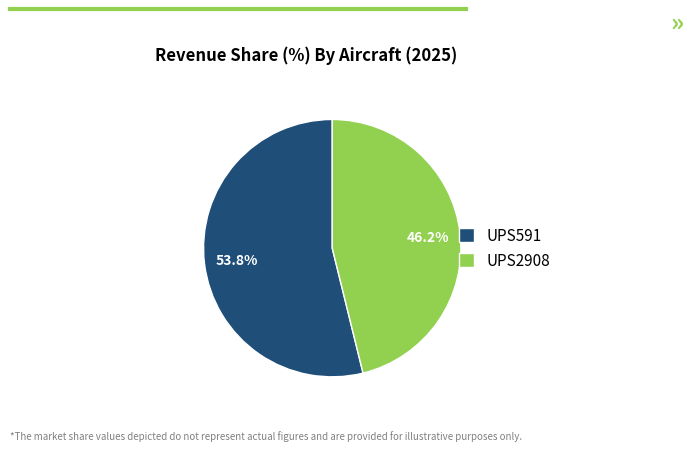

True or false: UPS591 accounts for 47% of the total.

False